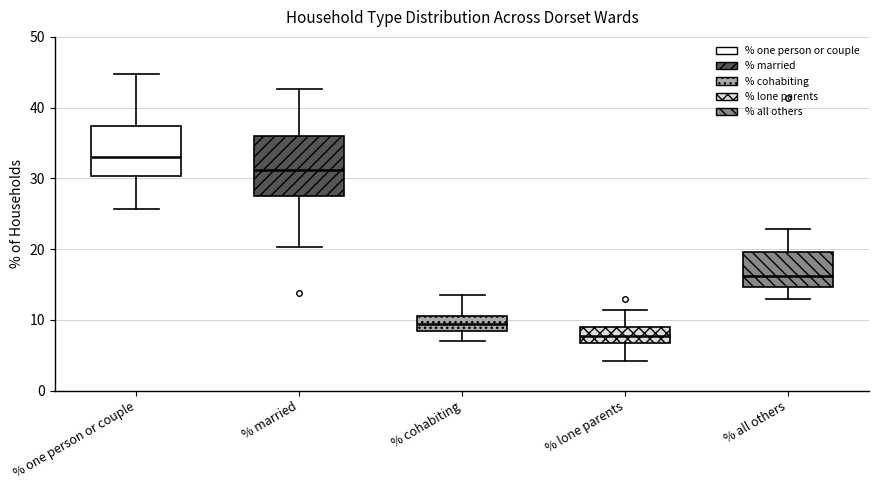

Which box is the tallest, from its lower edge to its upper edge?

% married